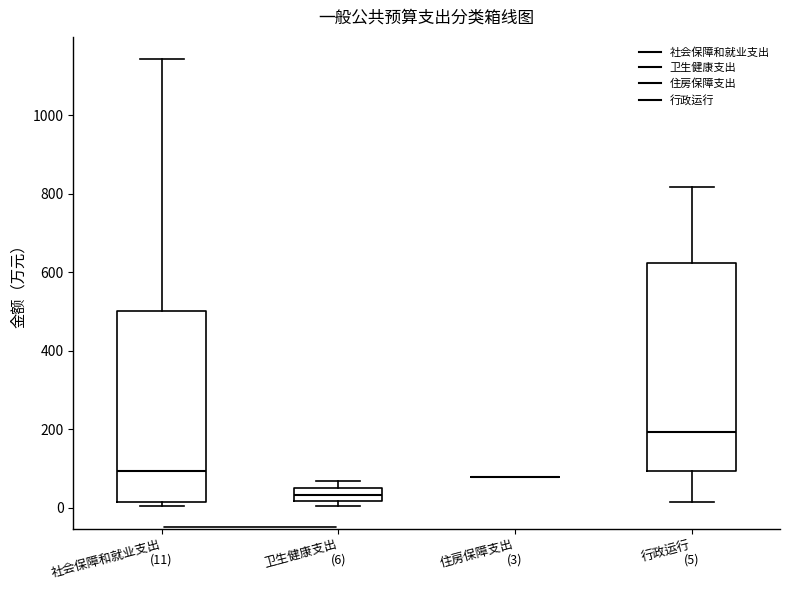

Which box is the tallest, from its lower edge to its upper edge?

行政运行